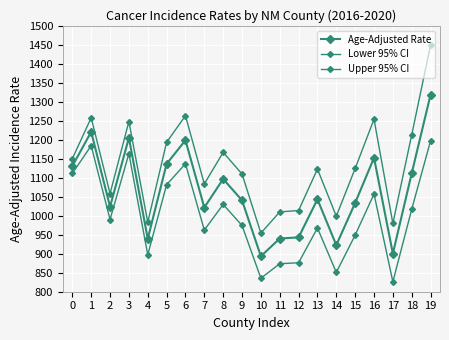

How many values in the Upper 95% CI series are below 1124?

10